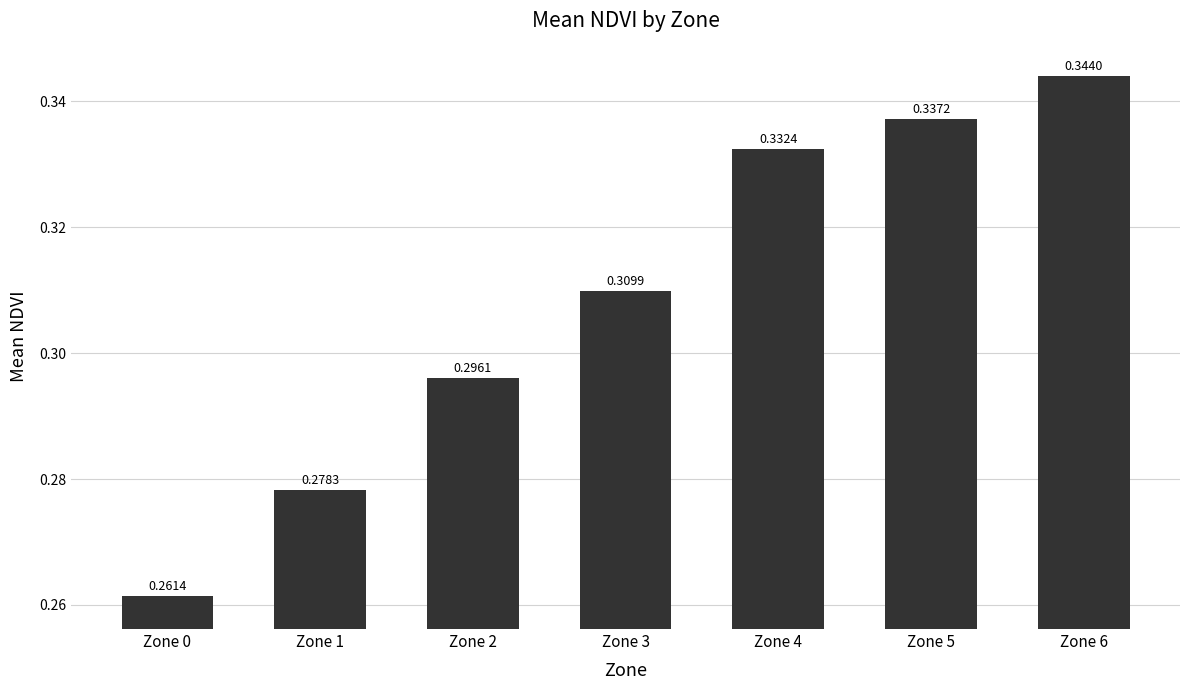

What is the difference between the second highest and second lowest values?

0.1